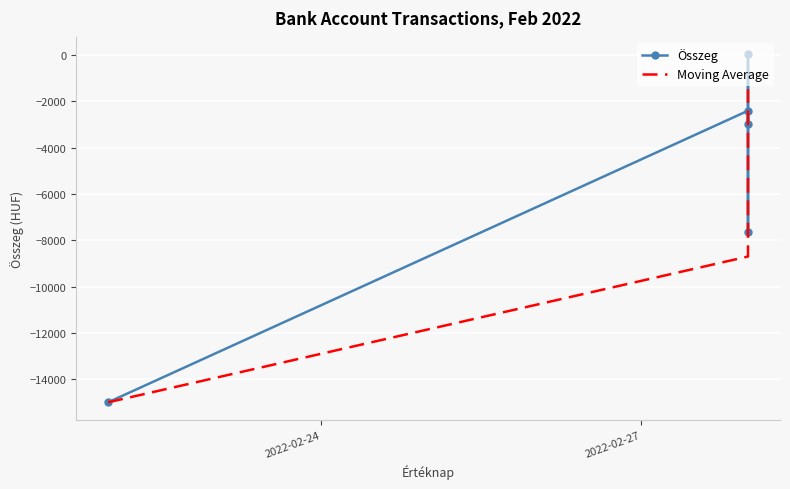

The Moving Average series shows -798 at 3. True or false?

False